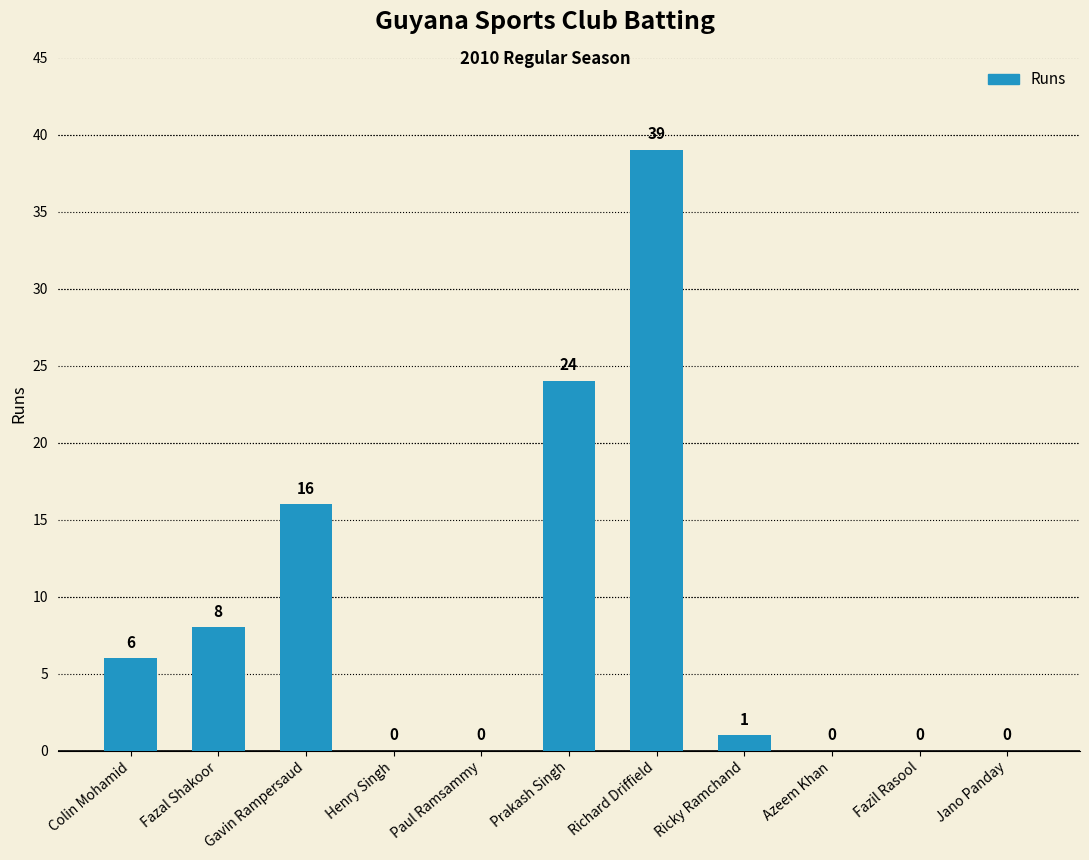

What is the greatest value displayed?

39